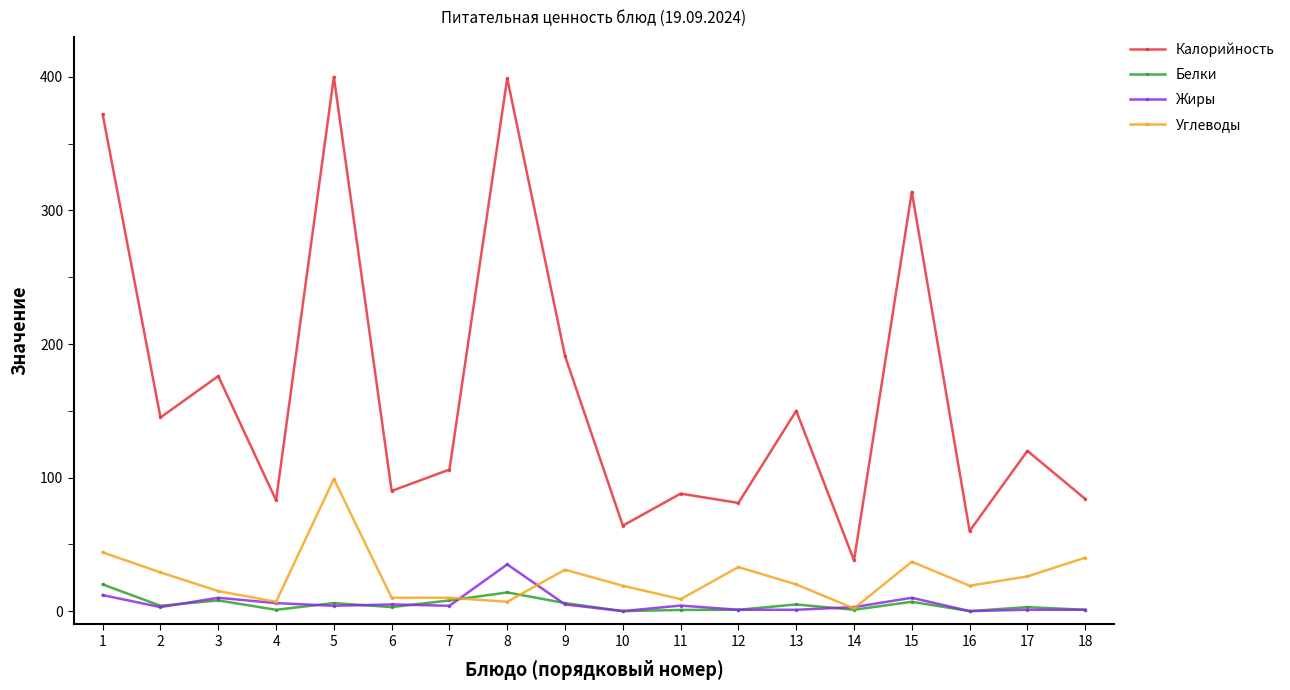

Which series has the largest total across all categories?

Калорийность